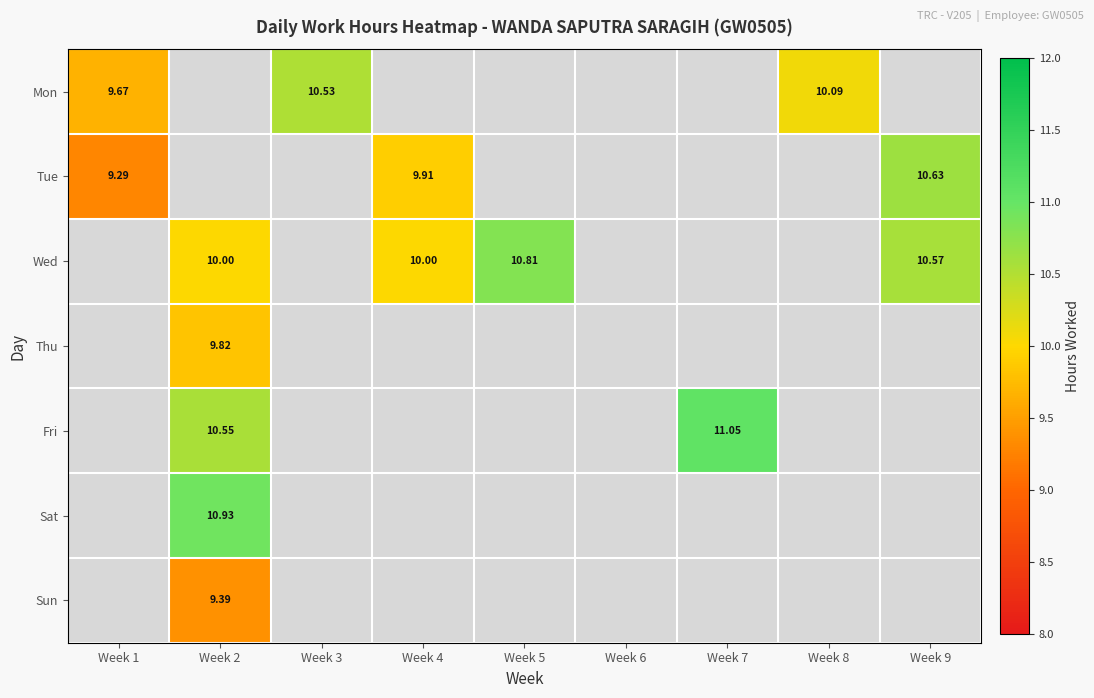

Which category has the lowest value across all series?

Week 1